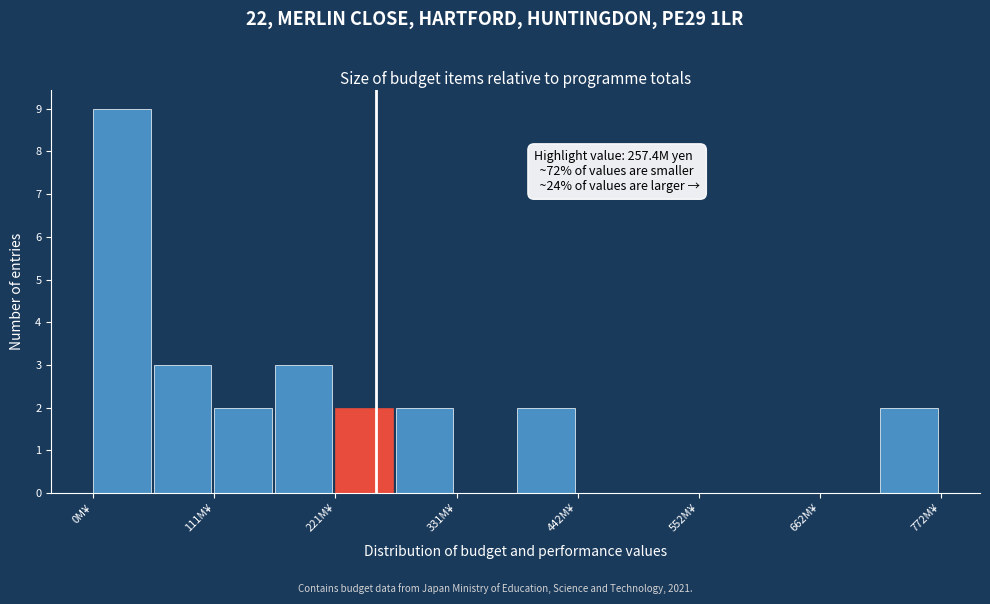

Read against the x-axis, roughly where is the centre of the tallest bar?

20